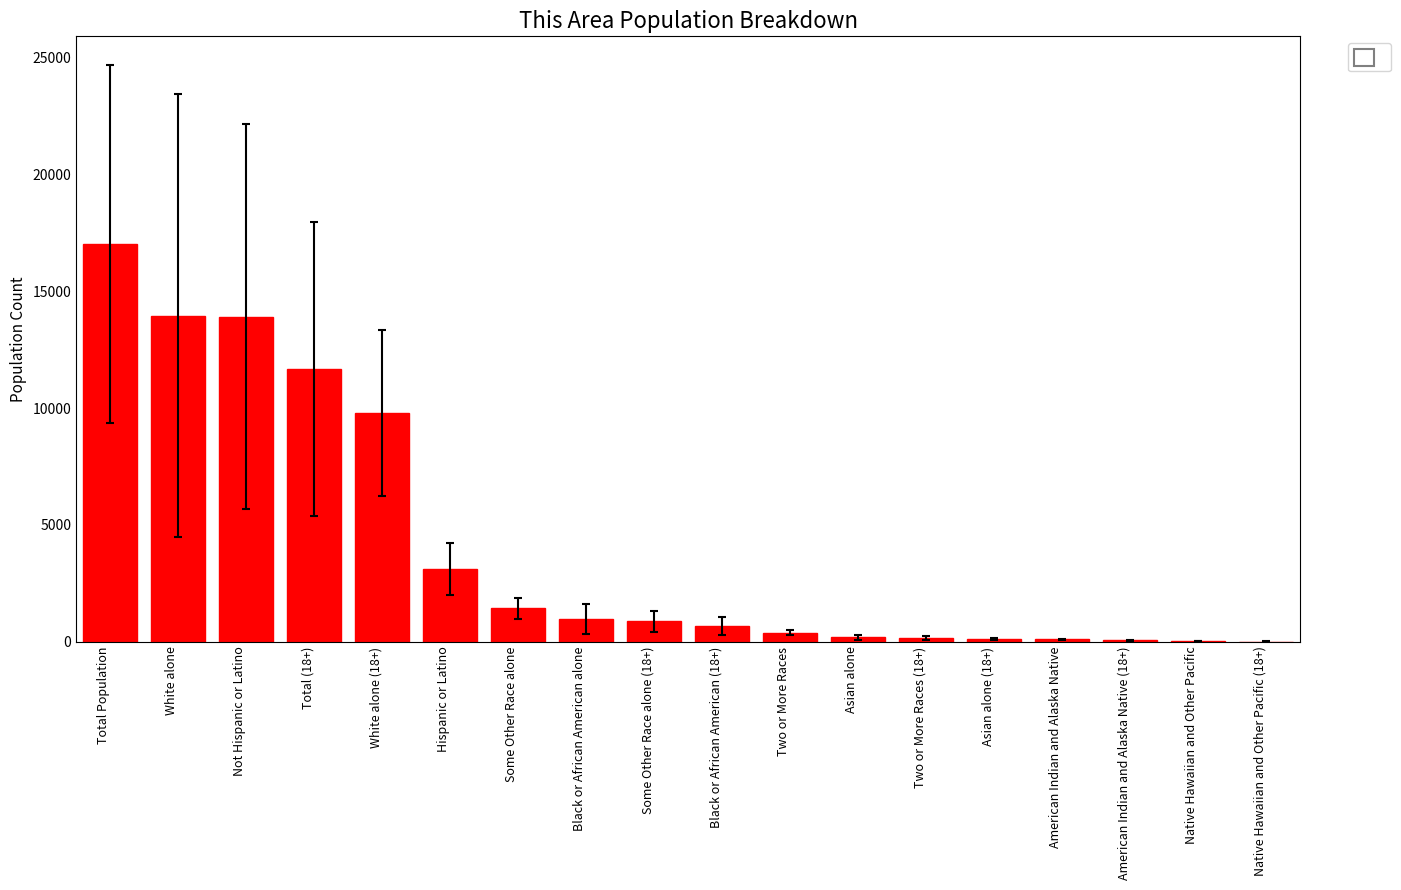

The value at White alone (18+) is 9795. True or false?

True